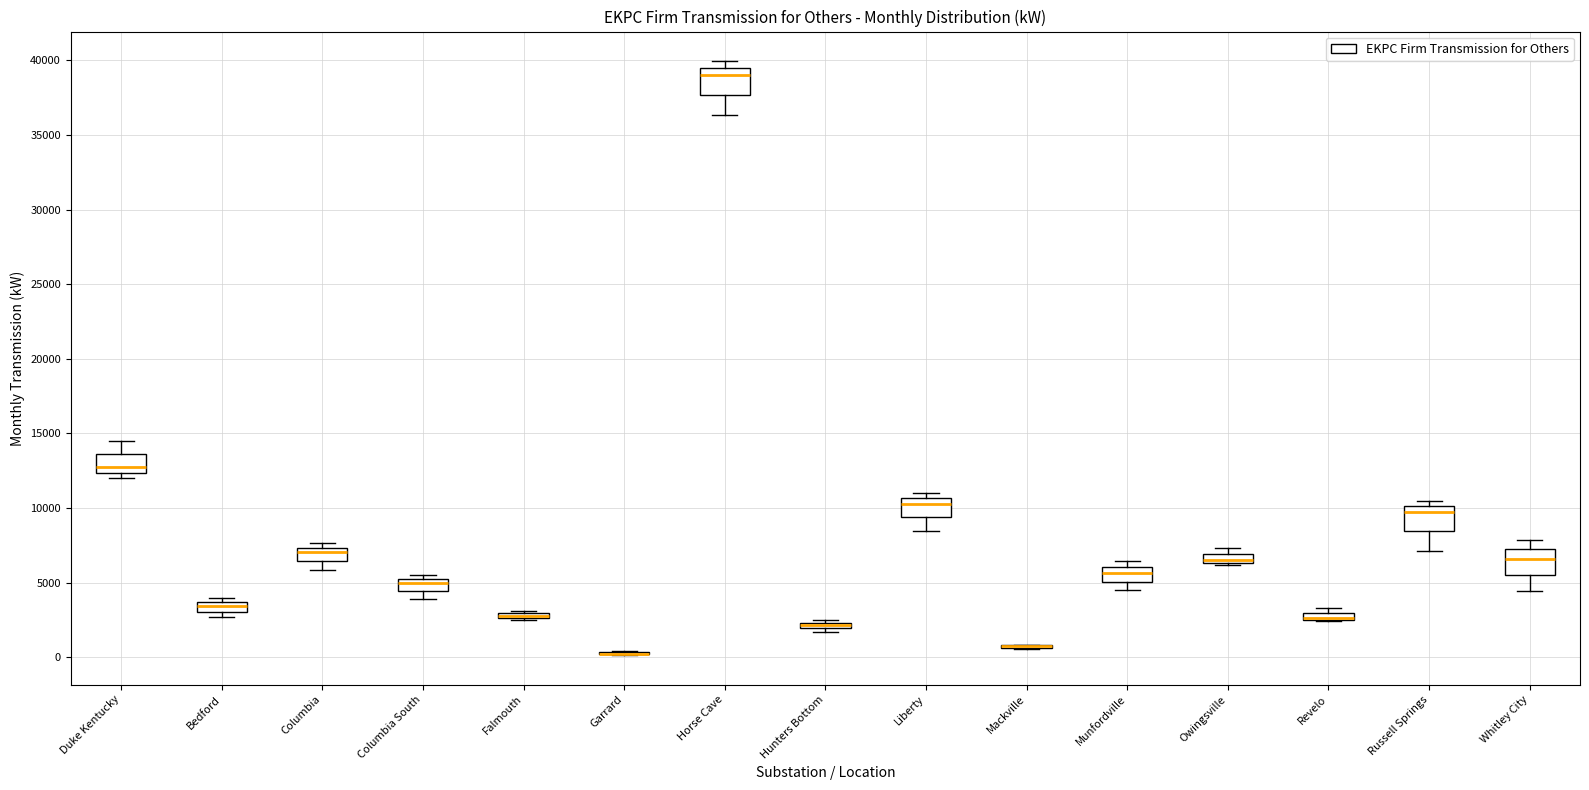

Where is the lower edge of the box for Liberty on the y-axis? The values are not printed on the chart, so give them approximately, as read against the axis.

9500